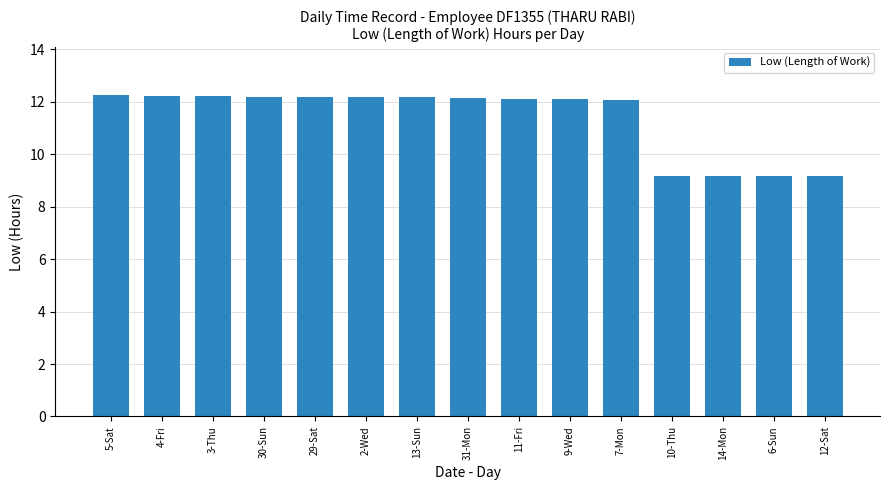

What is the minimum value shown in the chart?

9.2